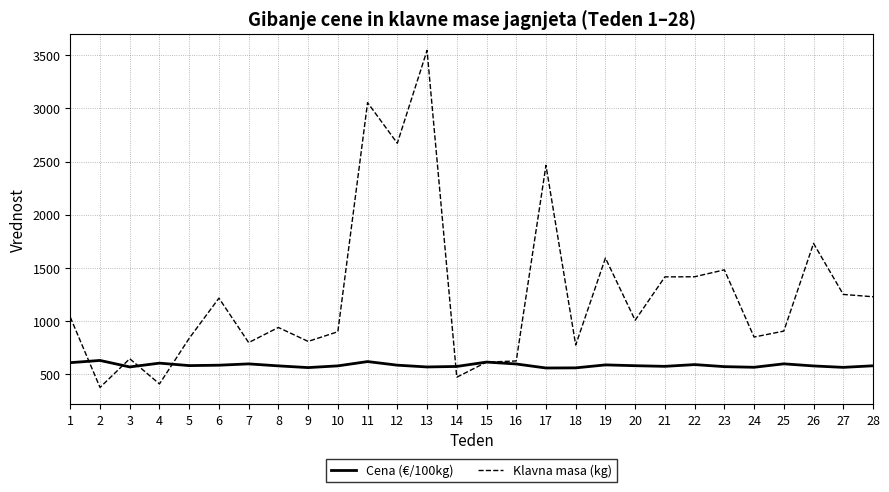

At which category does the chart reach its minimum across all series?

2